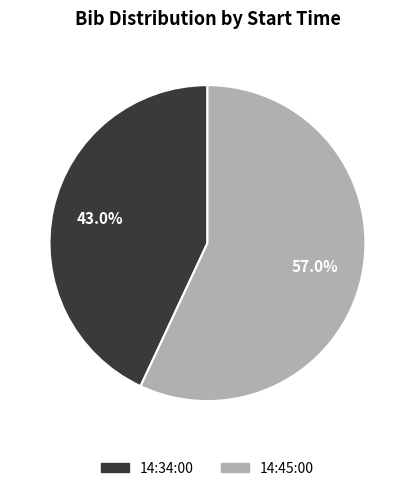

Does 14:34:00 represent more than half of the total?

No